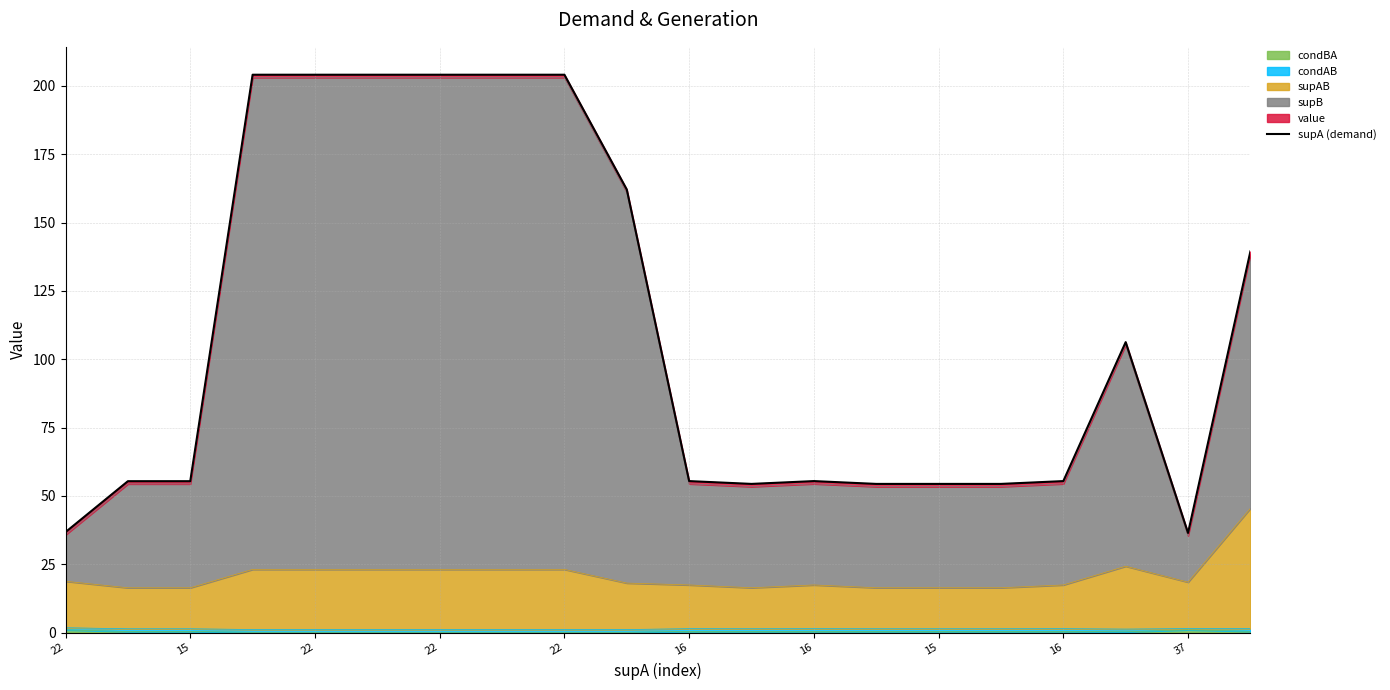

Where does the data first go above 55?

15